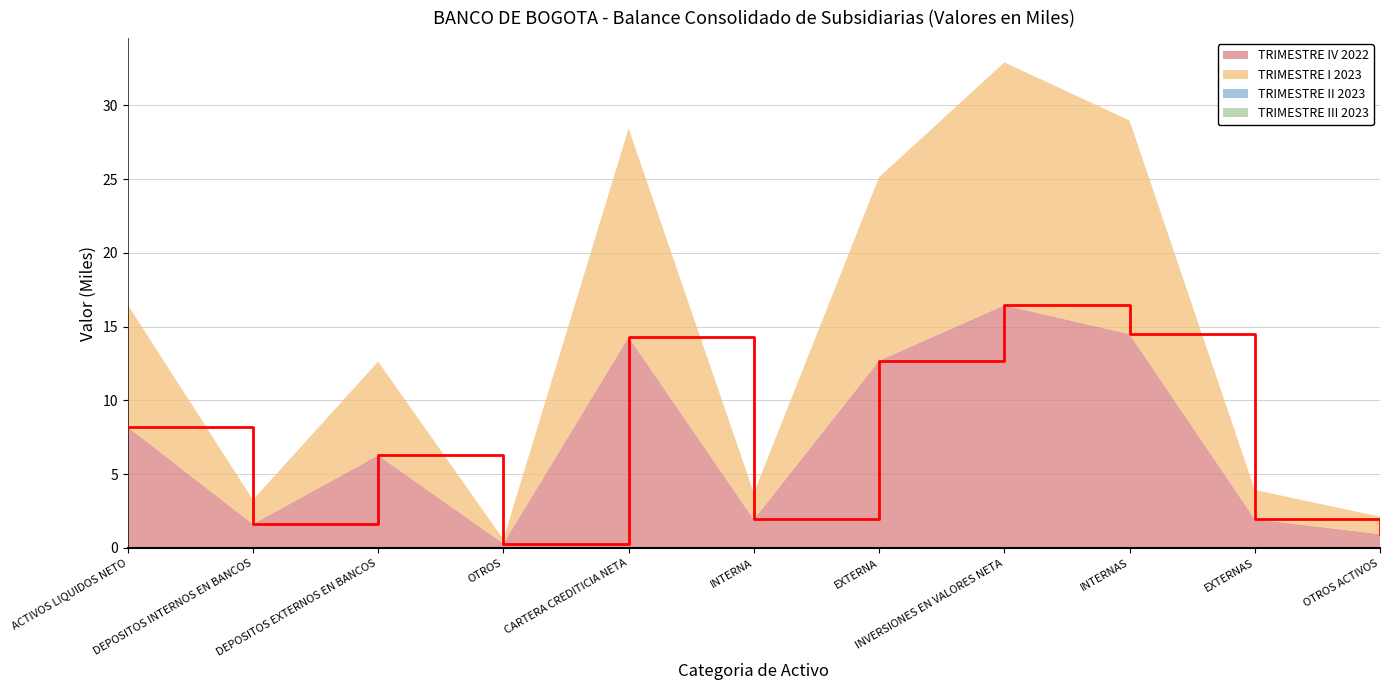

Reading right to left, what are all the values shown in this chart?

OTROS ACTIVOS=0.9	EXTERNAS=2.0	INTERNAS=14.5	INVERSIONES EN VALORES NETA=16.5	EXTERNA=12.7	INTERNA=1.9	CARTERA CREDITICIA NETA=14.3	OTROS=0.3	DEPOSITOS EXTERNOS EN BANCOS=6.3	DEPOSITOS INTERNOS EN BANCOS=1.6	ACTIVOS LIQUIDOS NETO=8.2